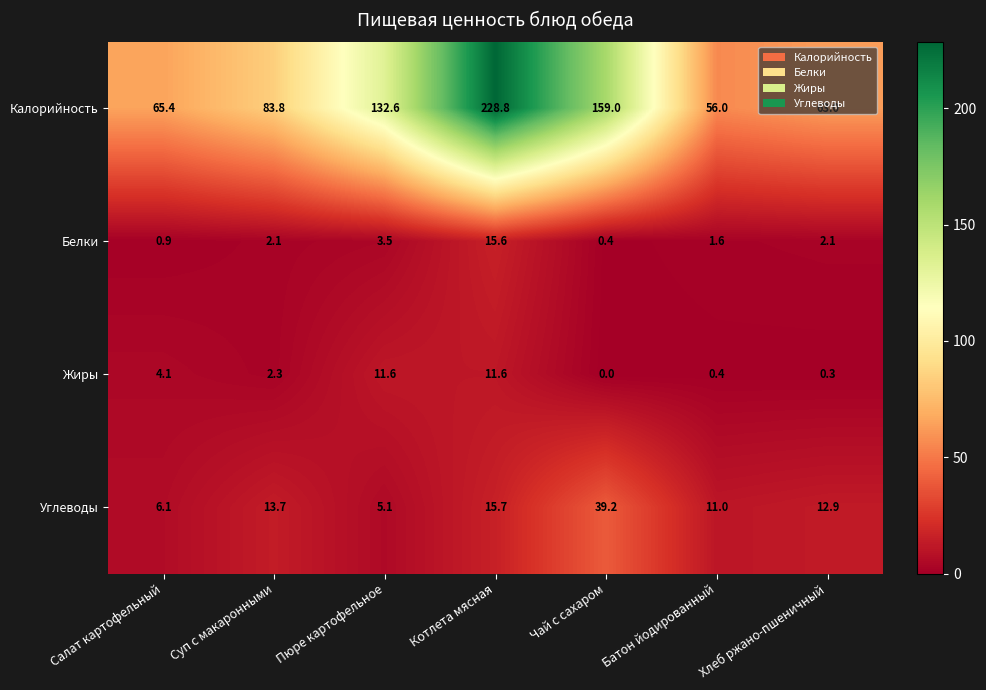

List the series in order of their peak value, highest first.

Калорийность, Углеводы, Белки, Жиры